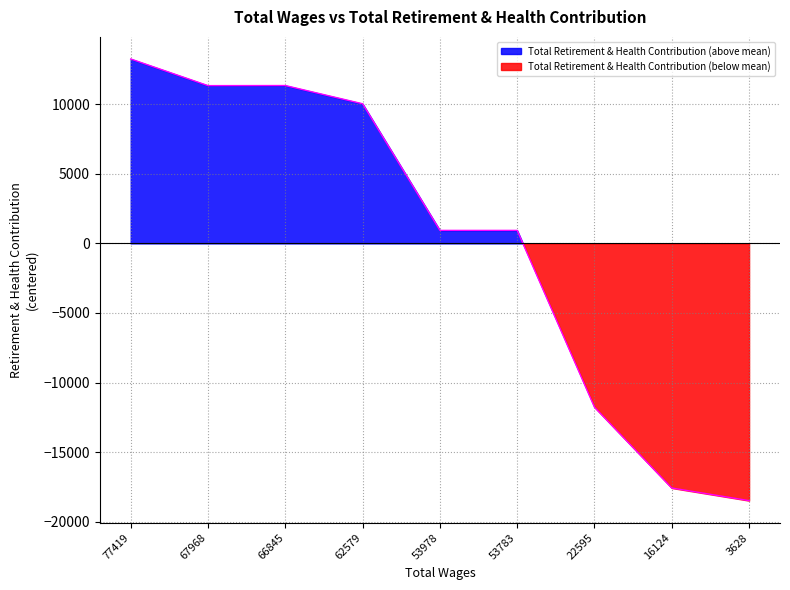

What is the value of the 1st point from the left?

13257.2